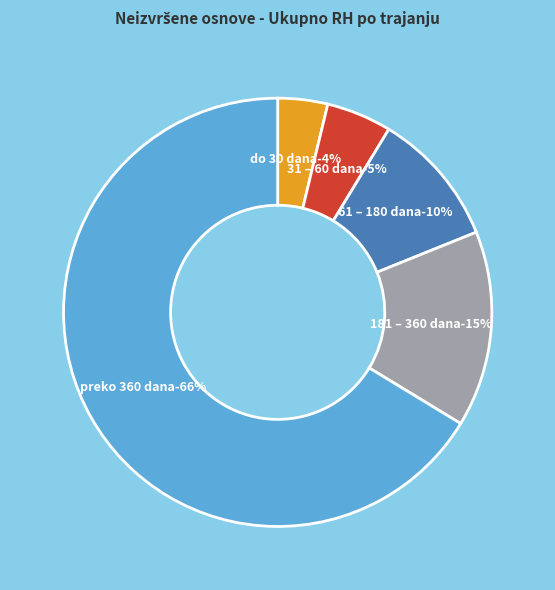

How many segments does this pie chart have?

5